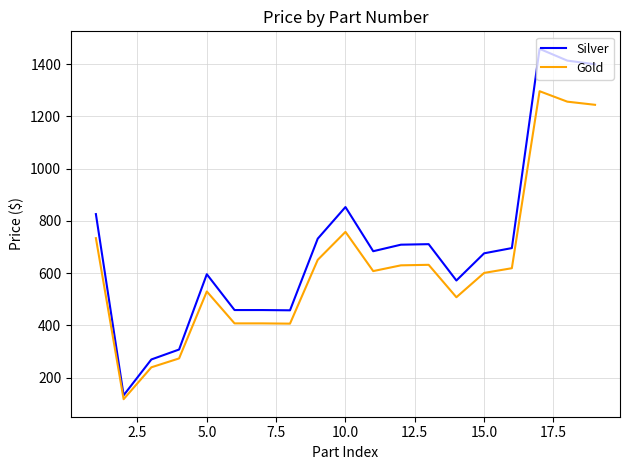

Which series has the largest total across all categories?

Silver